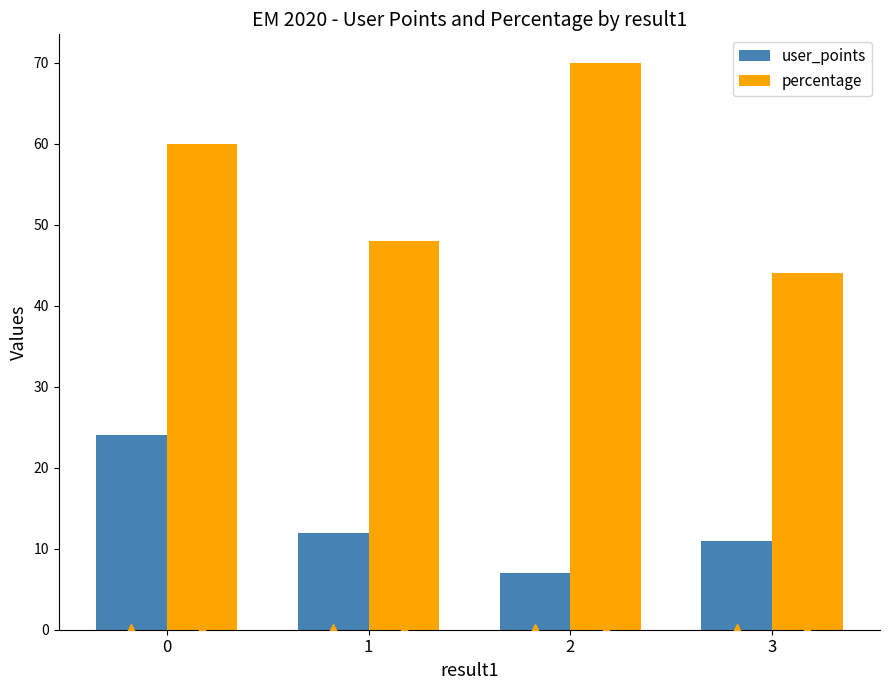

Reading left to right, transcribe all the data shown in this chart.

user_points: 0=24	1=12	2=7	3=11
percentage: 0=60	1=48	2=70	3=44